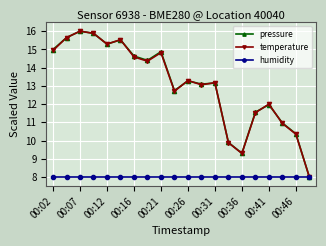

What is the maximum value shown in the chart?

16.0